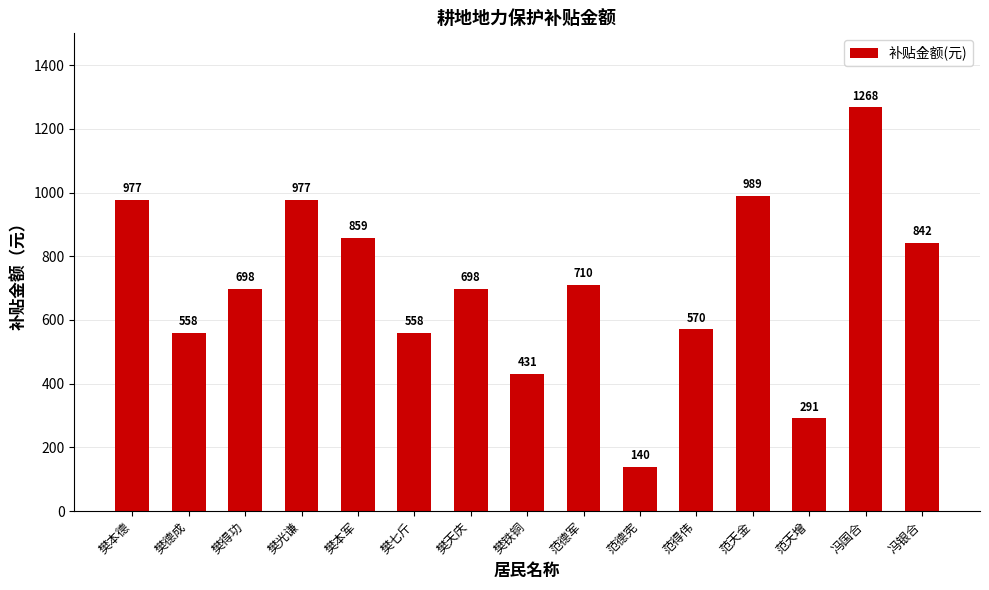

The chart shows a value of 976.7 at 樊本德. True or false?

True